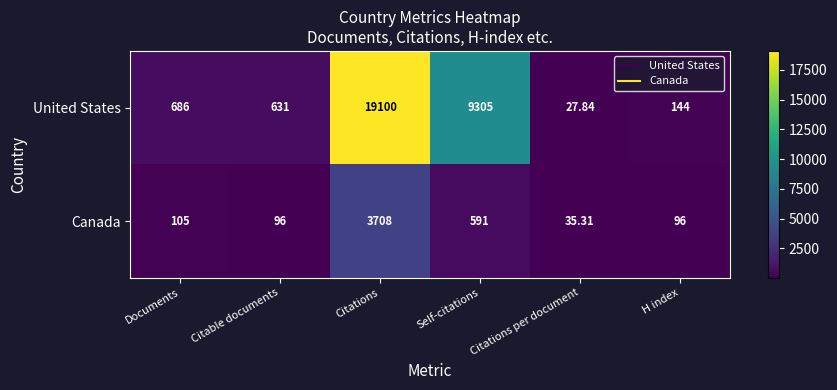

Rank the series at Documents from highest to lowest value.

United States, Canada